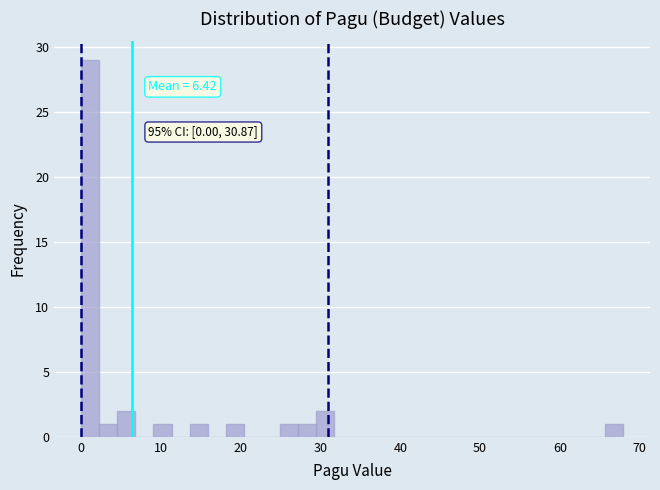

Read against the x-axis, roughly where is the centre of the tallest bar?

1